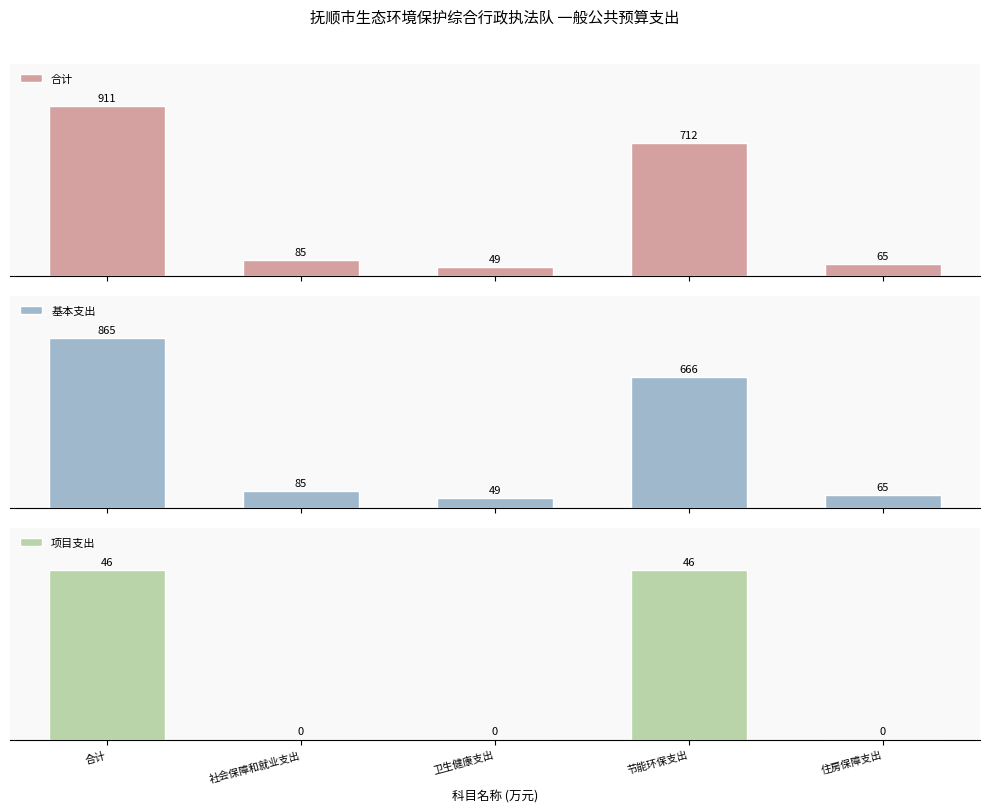

What is the label of the 1st bar from the right?

住房保障支出